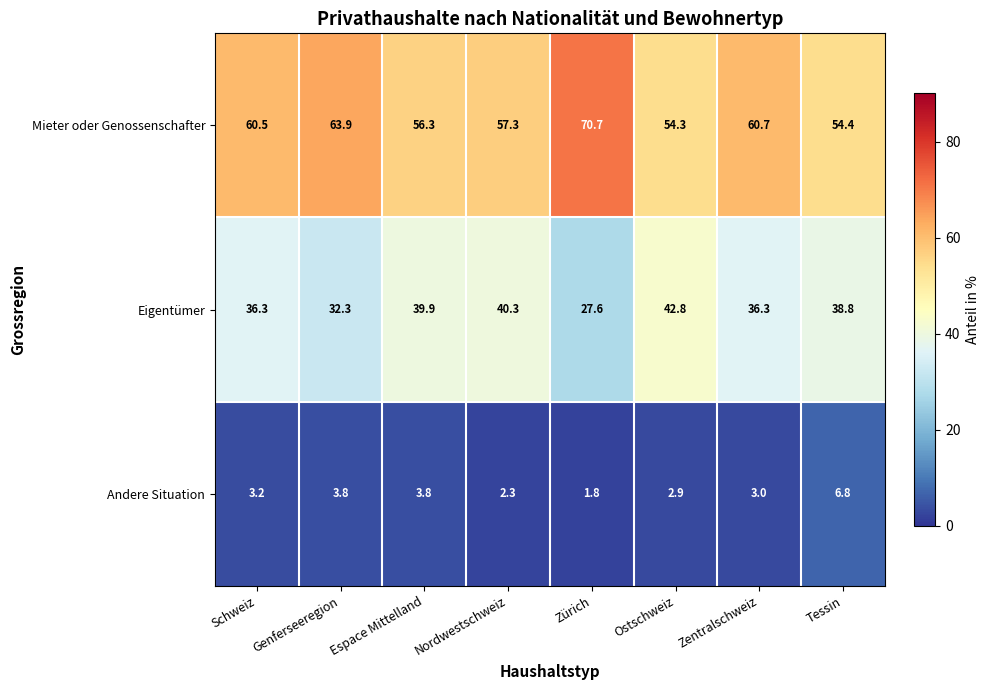

Which series changed the most between Espace Mittelland and Ostschweiz?

Eigentümer